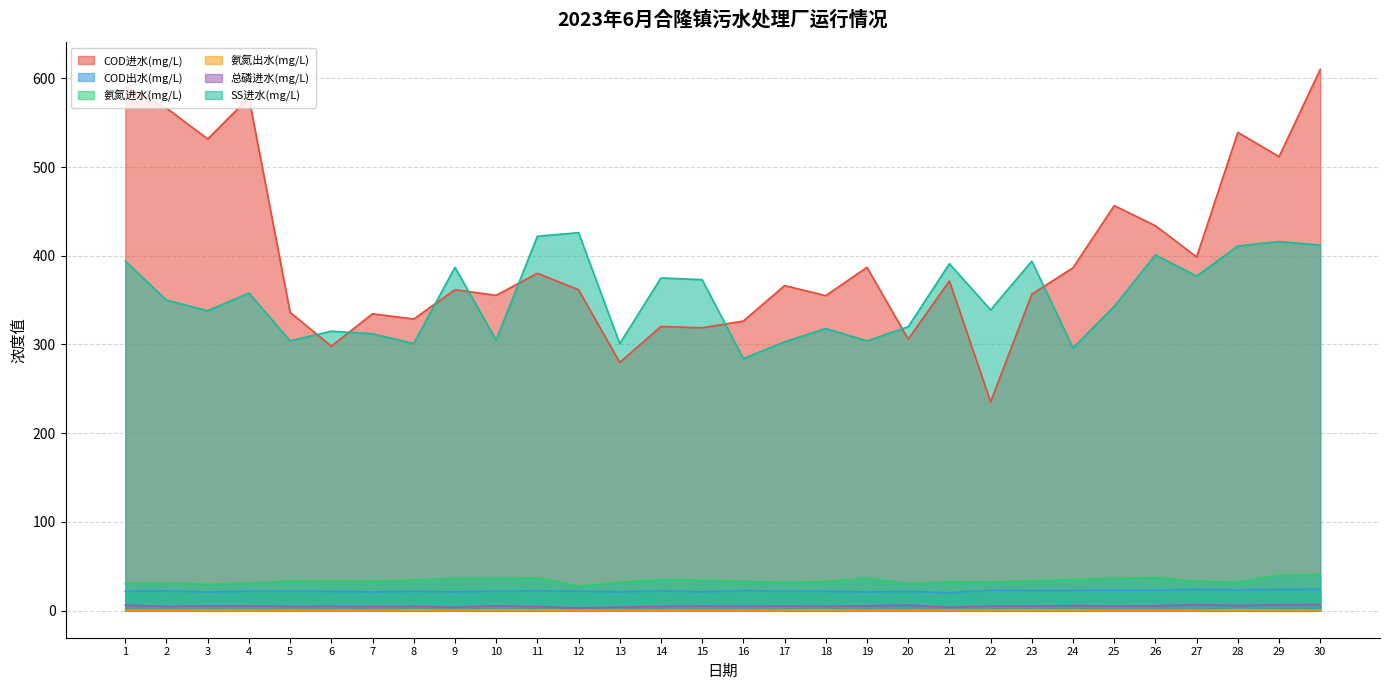

How many interior local valleys does the 总磷进水(mg/L) series have?

11